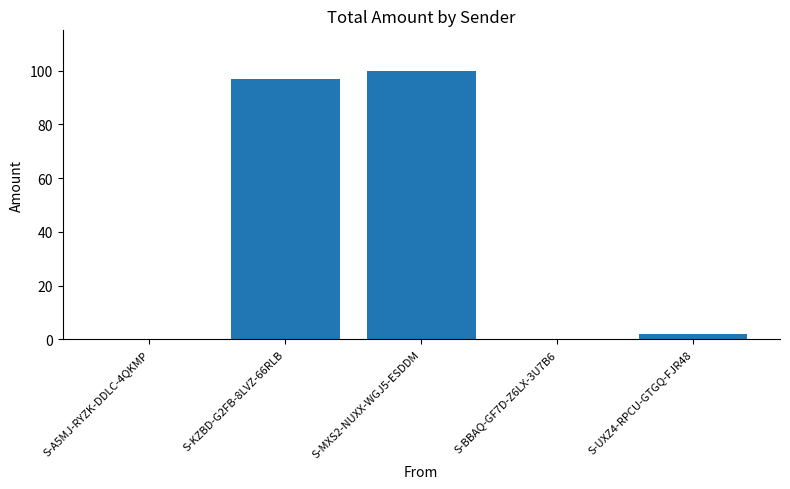

Where is the data nearest to the value 50?

S-KZBD-G2FB-8LVZ-66RLB